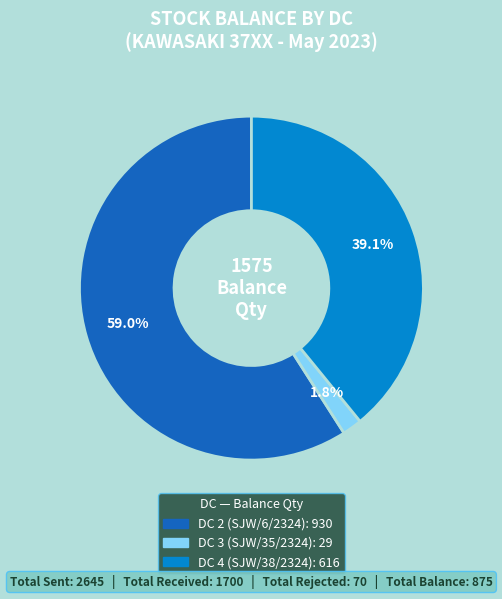

Is there a majority slice in this chart?

Yes